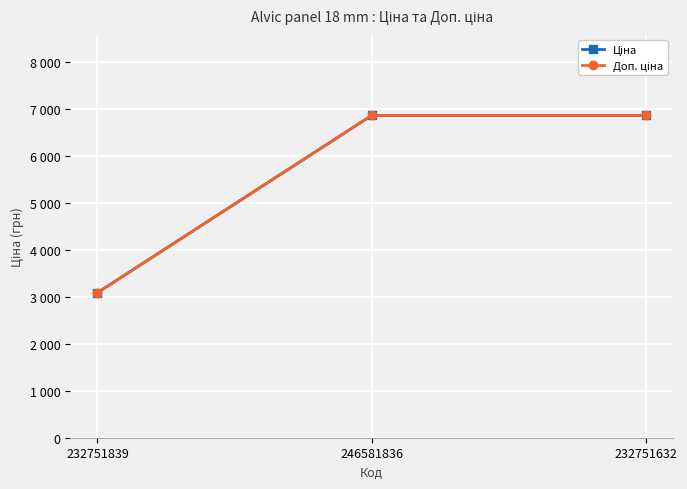

Is this an area chart (filled region under the line)?

No